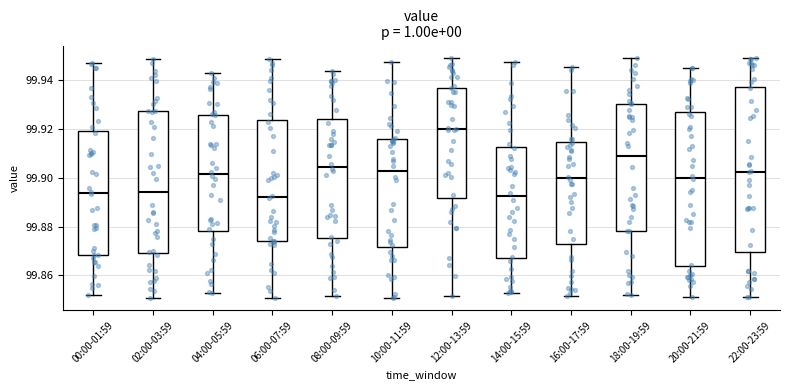

Reading left to right, read every box against the y-axis: the position of its median line, the range the box covers, and the ends of its whiskers. The values are not printed on the chart, so give them approximately, as read against the axis.

00:00-01:59: median 99.894, box 99.868 to 99.920, whiskers 99.852 to 99.946
02:00-03:59: median 99.894, box 99.870 to 99.928, whiskers 99.850 to 99.948
04:00-05:59: median 99.902, box 99.878 to 99.926, whiskers 99.852 to 99.942
06:00-07:59: median 99.892, box 99.874 to 99.924, whiskers 99.850 to 99.948
08:00-09:59: median 99.904, box 99.876 to 99.924, whiskers 99.852 to 99.944
10:00-11:59: median 99.902, box 99.872 to 99.916, whiskers 99.850 to 99.948
12:00-13:59: median 99.920, box 99.892 to 99.936, whiskers 99.852 to 99.950
14:00-15:59: median 99.892, box 99.866 to 99.912, whiskers 99.852 to 99.948
16:00-17:59: median 99.900, box 99.872 to 99.914, whiskers 99.852 to 99.946
18:00-19:59: median 99.908, box 99.878 to 99.930, whiskers 99.852 to 99.950
20:00-21:59: median 99.900, box 99.864 to 99.926, whiskers 99.852 to 99.946
22:00-23:59: median 99.902, box 99.870 to 99.938, whiskers 99.852 to 99.950